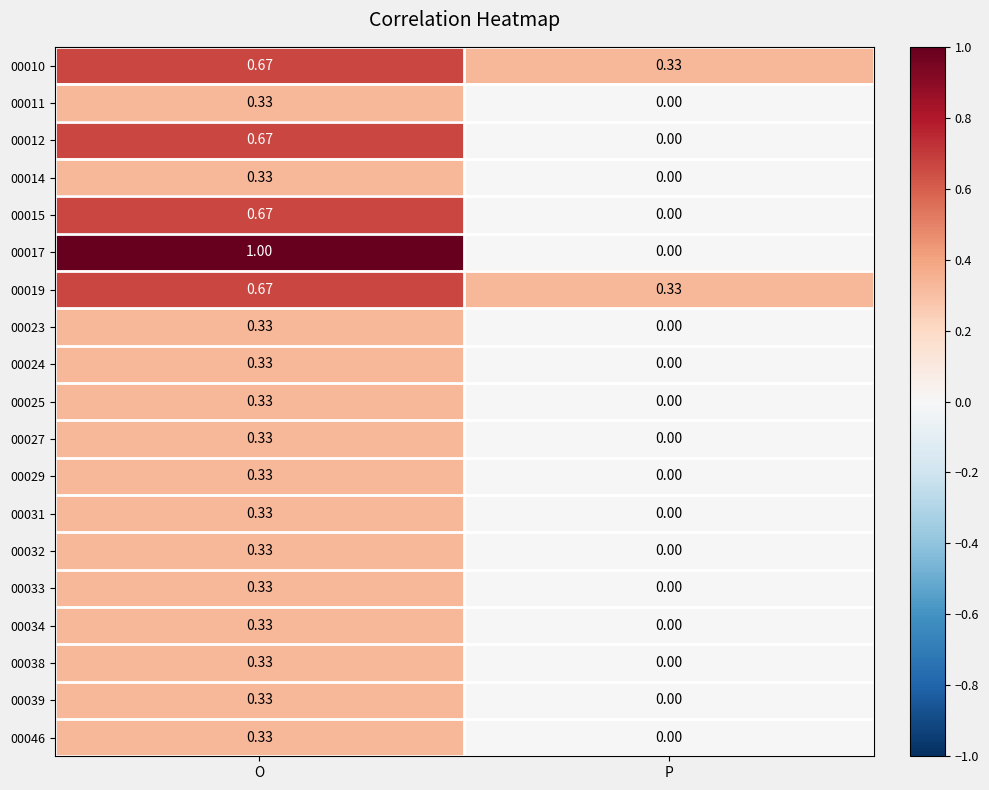

Where is 00015 nearest to the value 0?

P